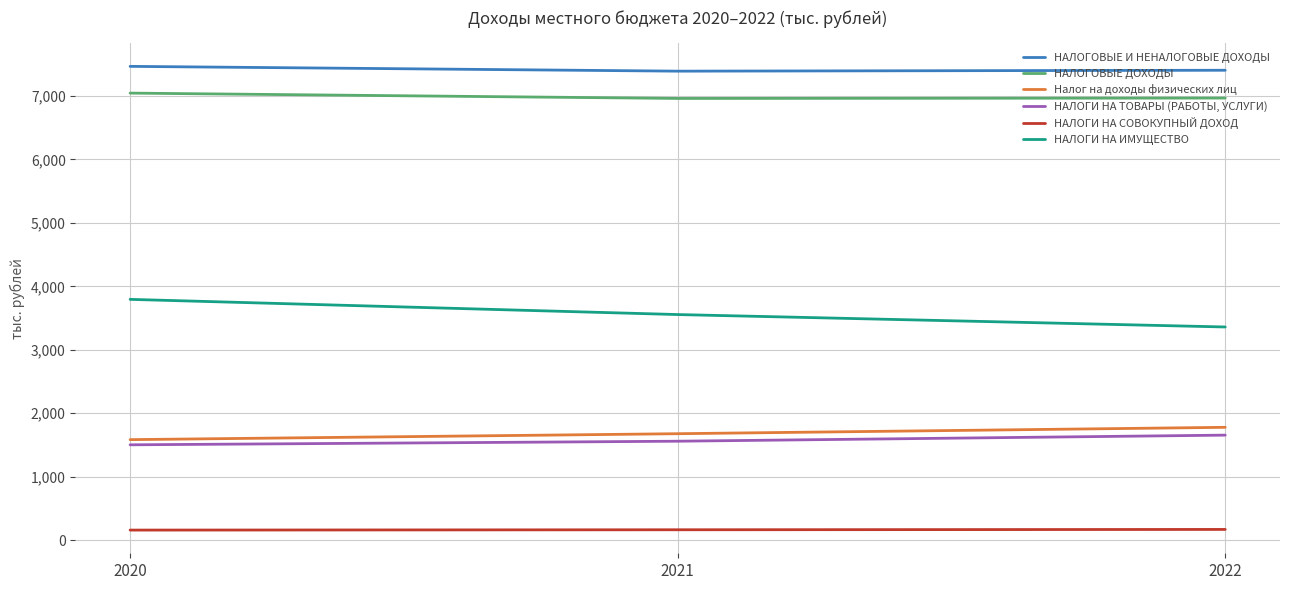

Is it true that Налог на доходы физических лиц equals 1584.9 at 2020?

True